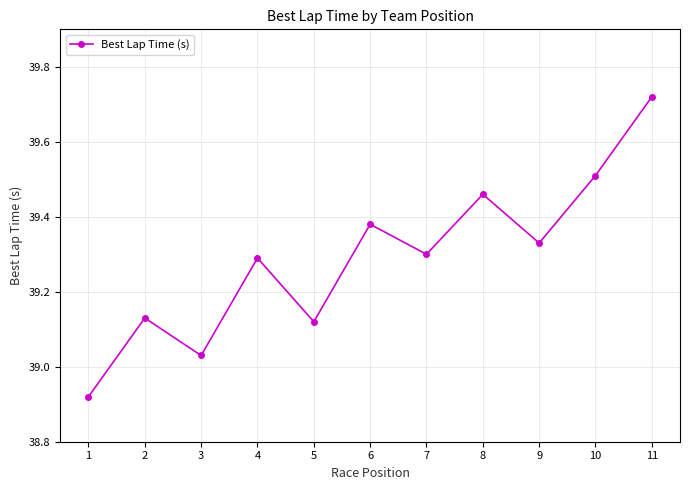

What is the change in value from 2 to 4?

+0.2